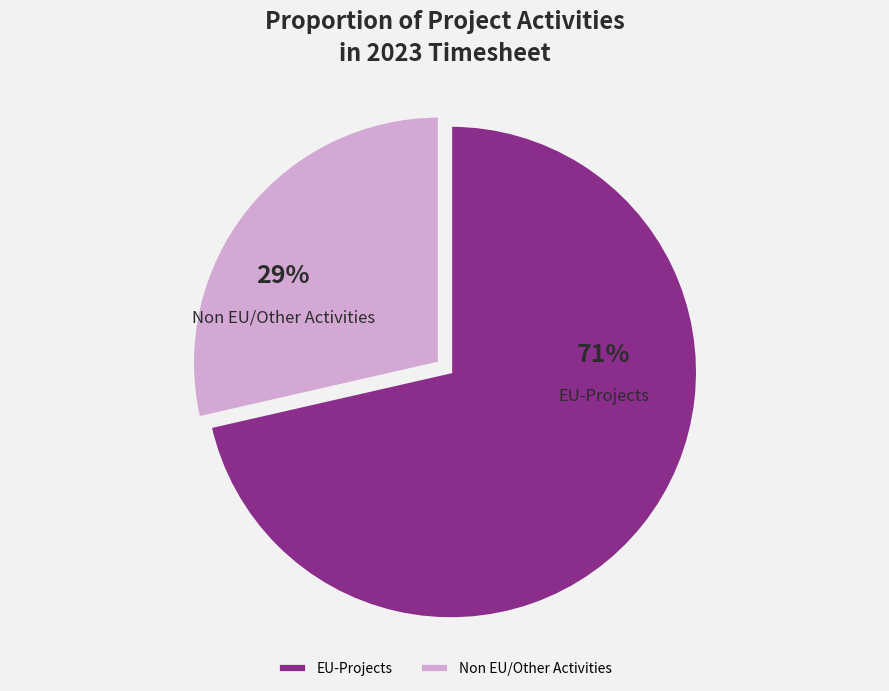

Which slice represents more than half of the pie?

EU-Projects